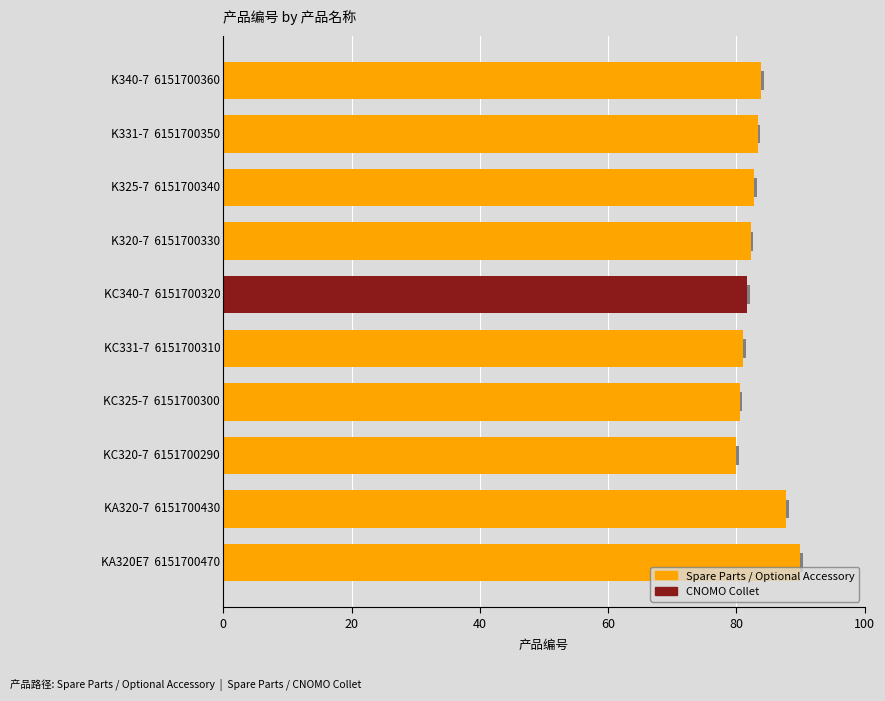

What is the sum of the values at 40 and 80?

164.4